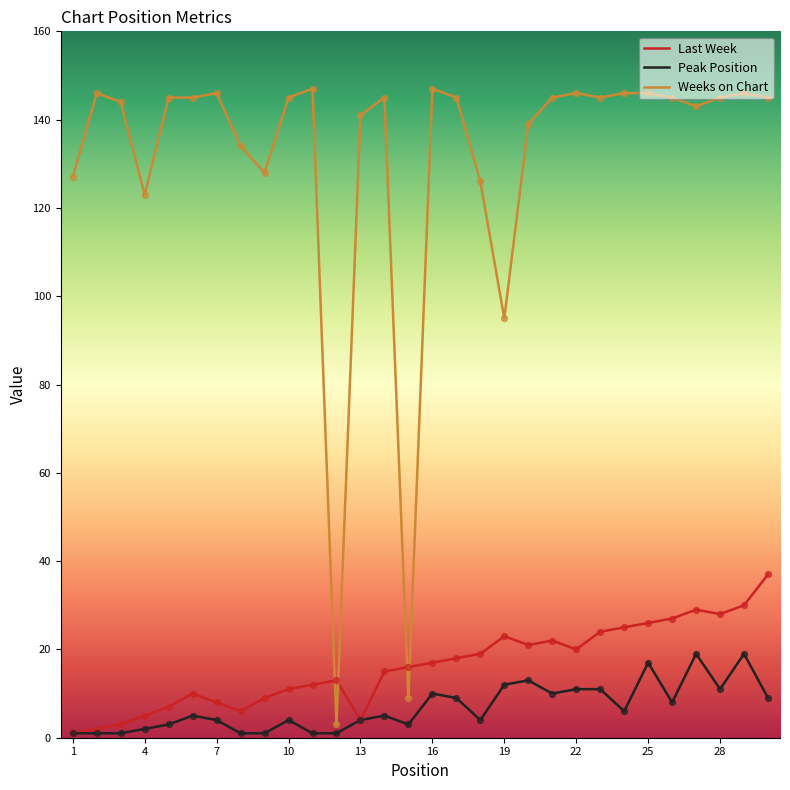

What are all the series names shown in the legend?

Last Week, Peak Position, Weeks on Chart